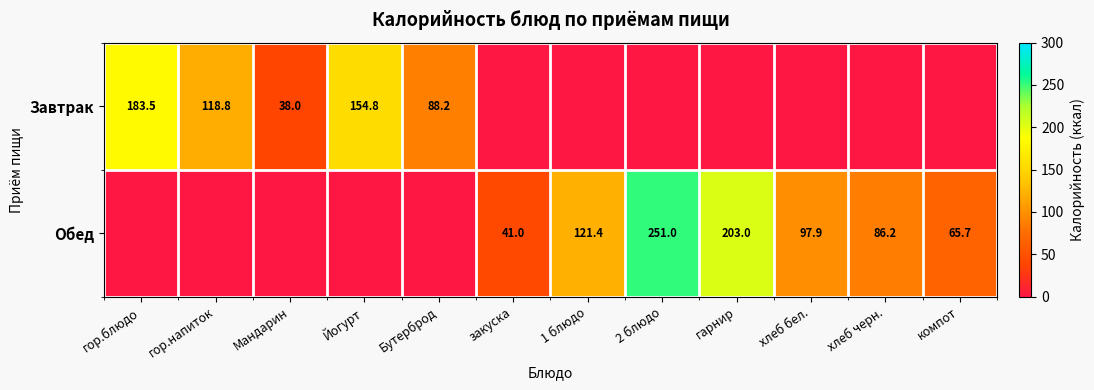

Is the value of Обед at гор.напиток greater than the value of Завтрак at закуска?

No